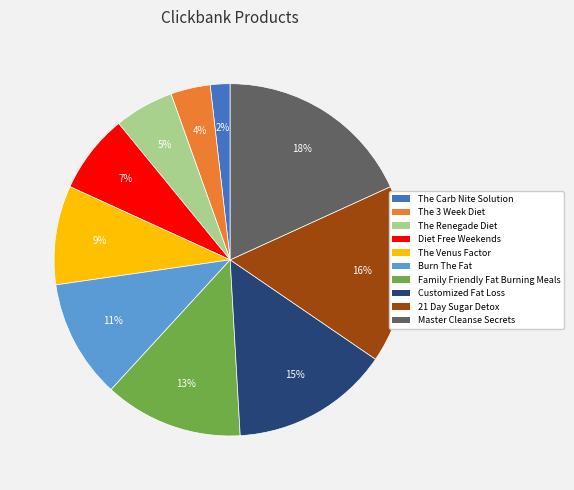

To the nearest percent, what is the combined percentage of Family Friendly Fat Burning Meals and Burn The Fat?

24%